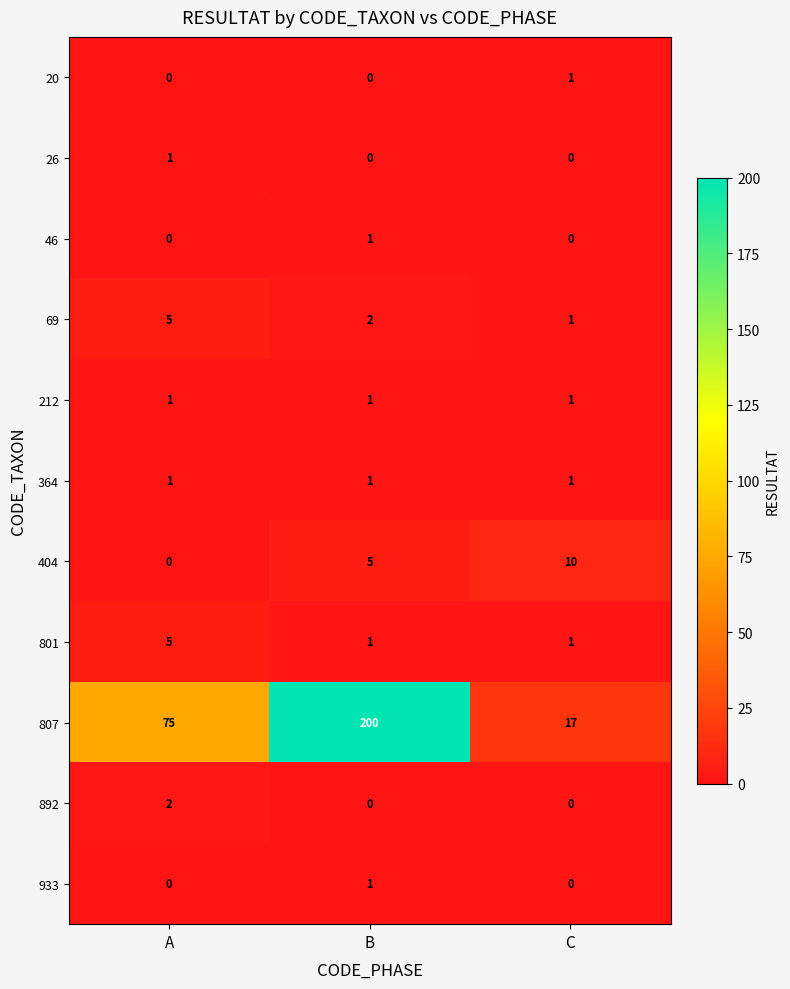

Where is 807 nearest to the value 108?

A